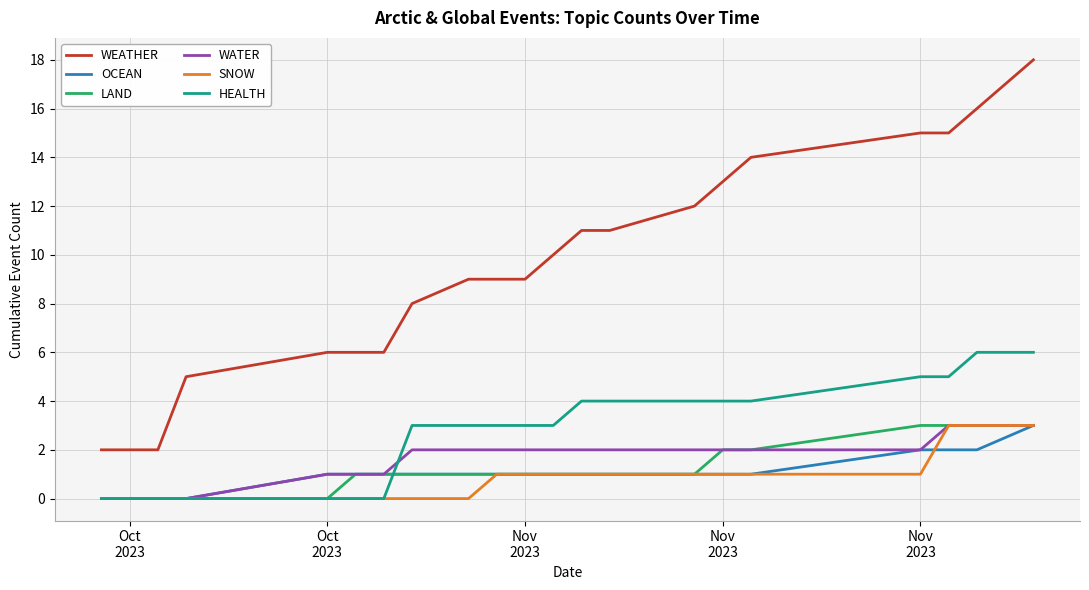

What is the highest value of the WEATHER series?

18